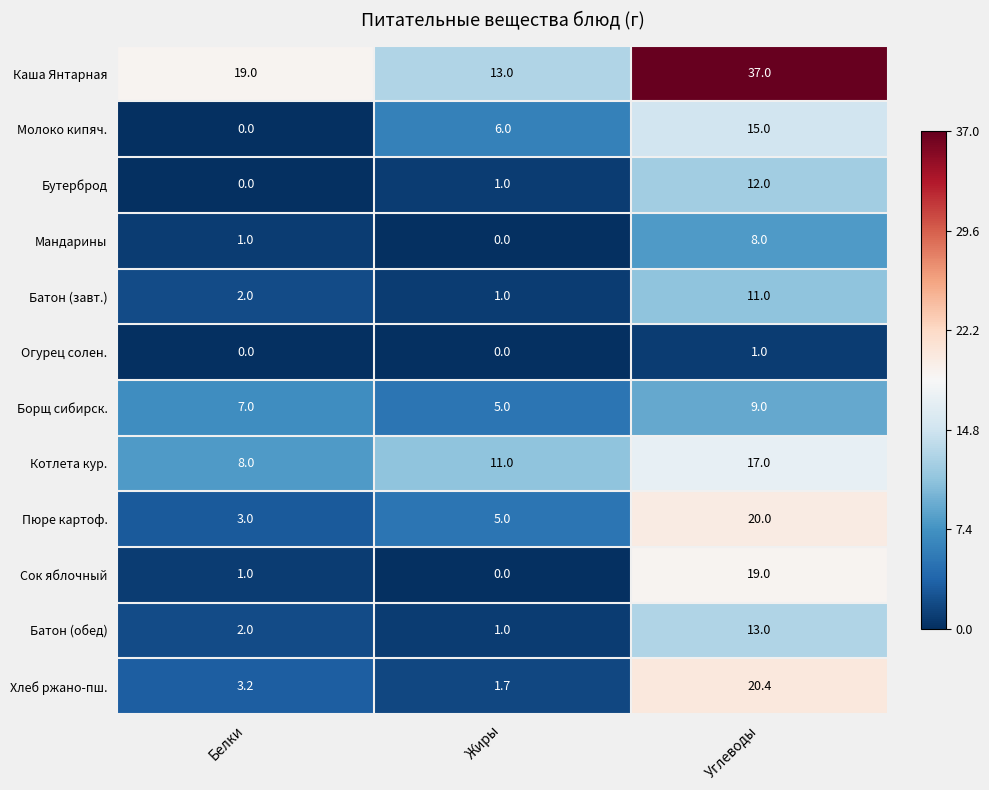

What is the difference between the Котлета кур. values at Белки and Углеводы?

9.0